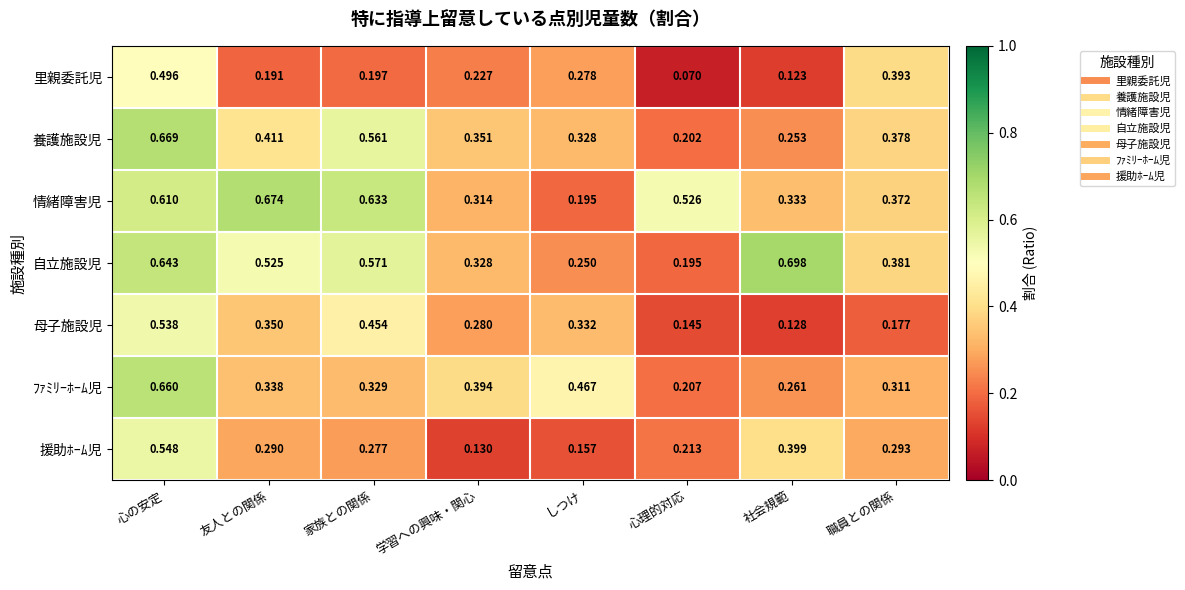

Which series has the largest total across all categories?

情緒障害児